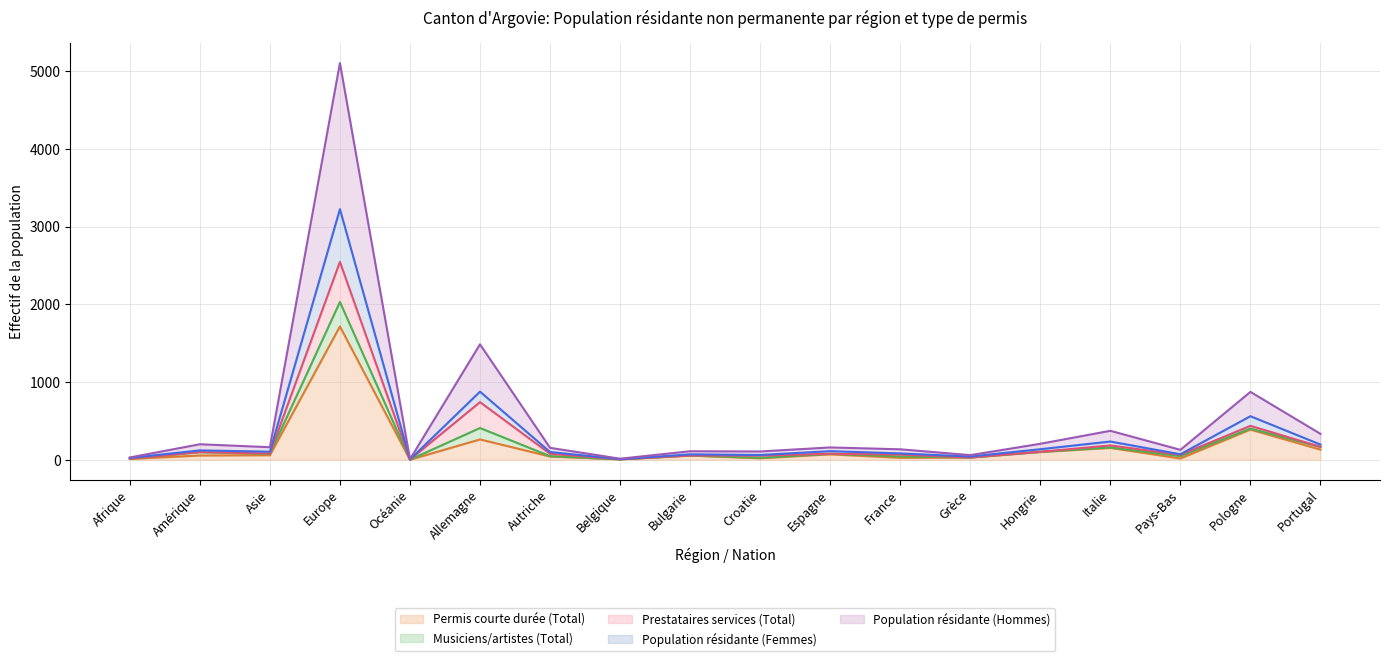

Is it true that Population résidante (Hommes) equals 77 at Autriche?

True